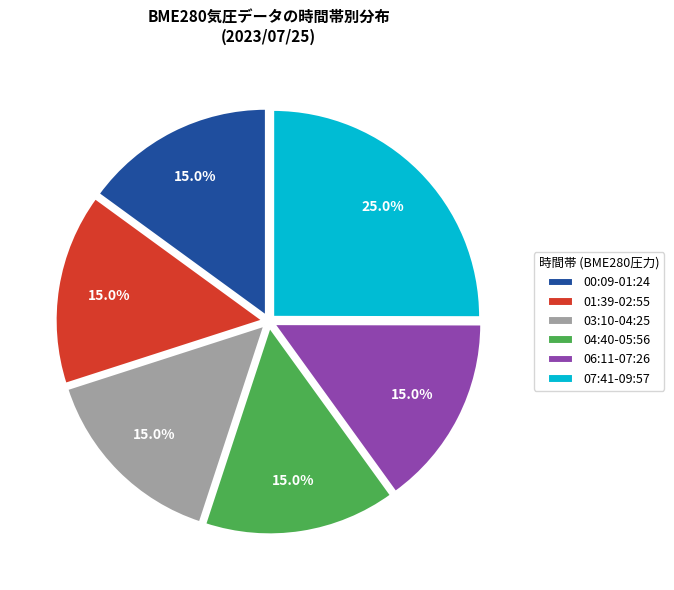

How many slices are in this pie chart?

6